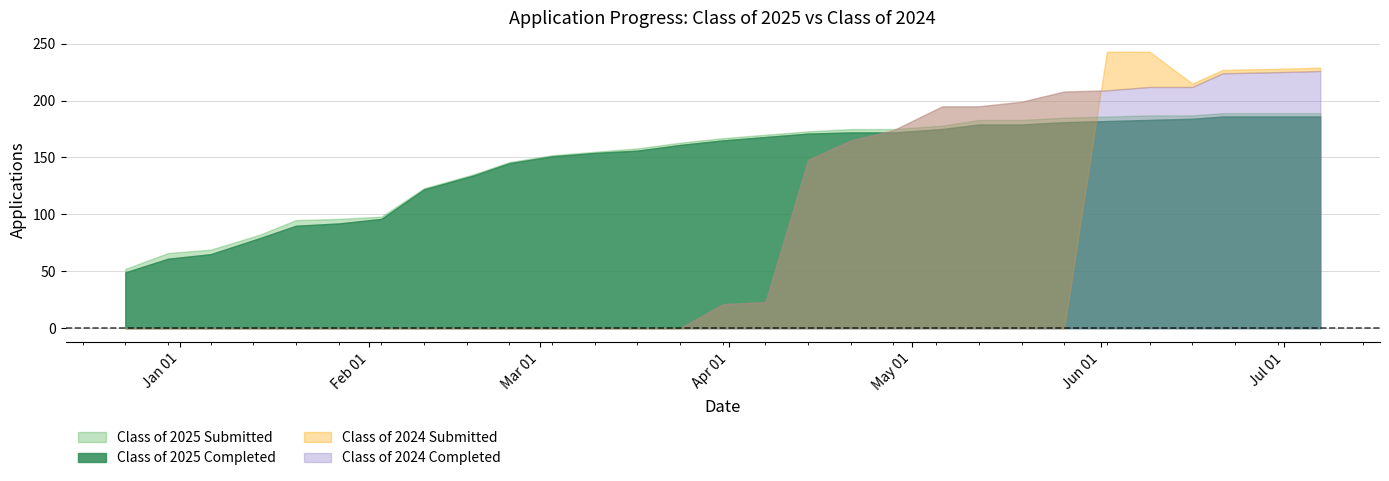

List the labels in order of Class of 2024 Submitted value, largest first.

06/02/2025, 06/09/2025, 07/07/2025, 06/30/2025, 06/21/2025, 06/16/2025, 12/23/2024, 12/30/2024, 01/06/2025, 01/14/2025, 01/20/2025, 01/27/2025, 02/03/2025, 02/10/2025, 02/18/2025, 02/24/2025, 03/03/2025, 03/10/2025, 03/17/2025, 03/24/2025, 03/31/2025, 04/07/2025, 04/14/2025, 04/21/2025, 04/28/2025, 05/06/2025, 05/12/2025, 05/19/2025, 05/26/2025